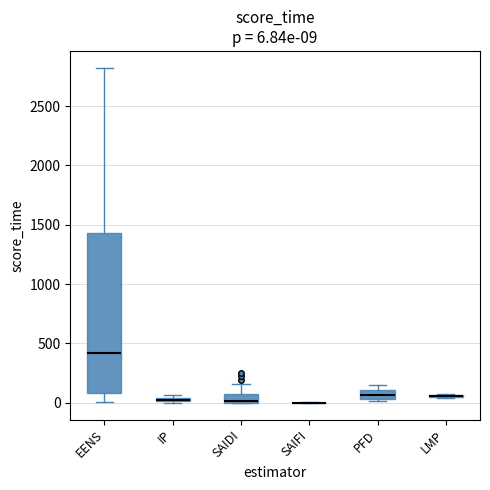

Which box is the tallest, from its lower edge to its upper edge?

EENS